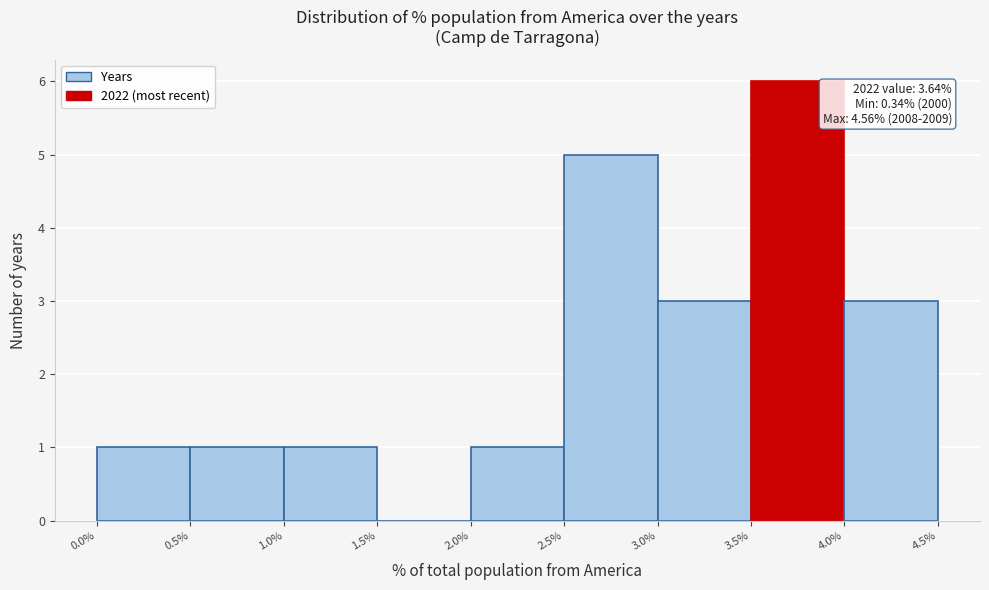

Over which range of the x-axis is the bar tallest?

3.5% to 4.0%